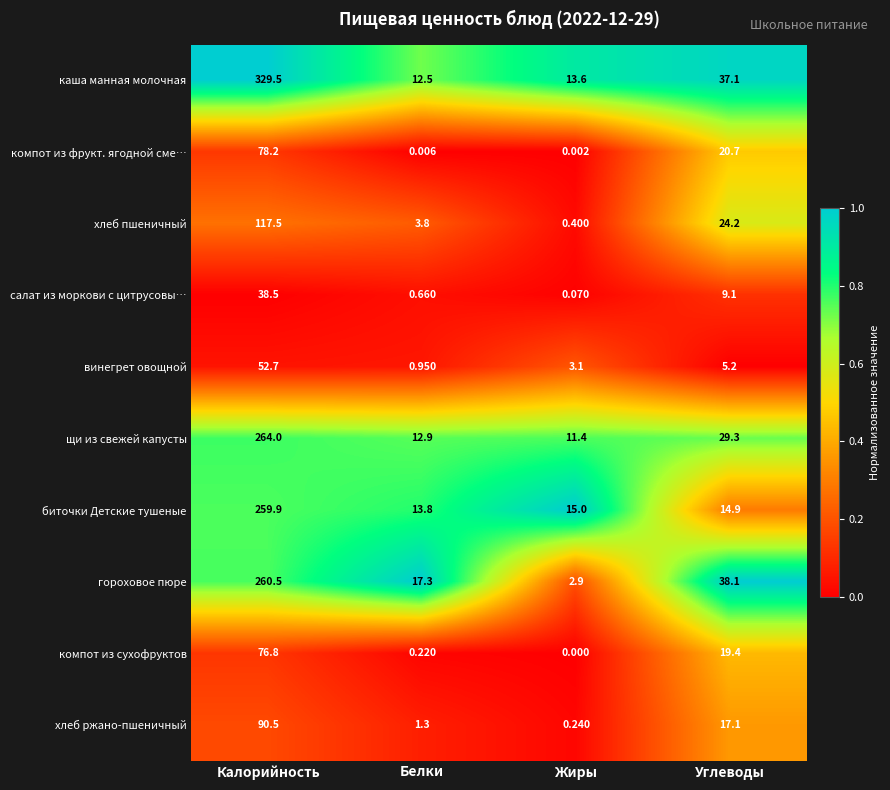

At which category is the sum across all series the highest?

Калорийность